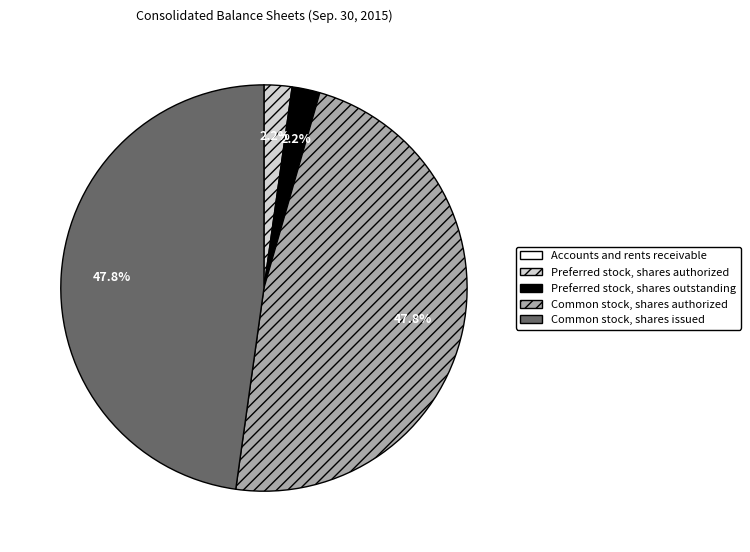

True or false: Common stock, shares issued accounts for 39% of the total.

False